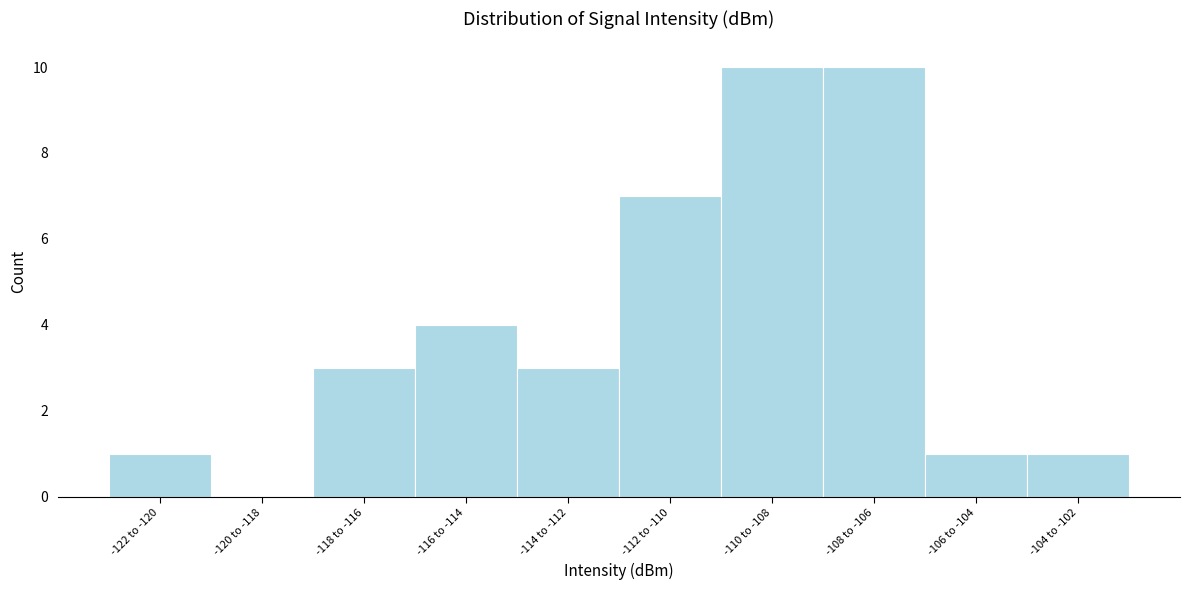

Reading left to right, list all the values displayed in this chart.

-122 to -120=1	-120 to -118=0	-118 to -116=3	-116 to -114=4	-114 to -112=3	-112 to -110=7	-110 to -108=10	-108 to -106=10	-106 to -104=1	-104 to -102=1